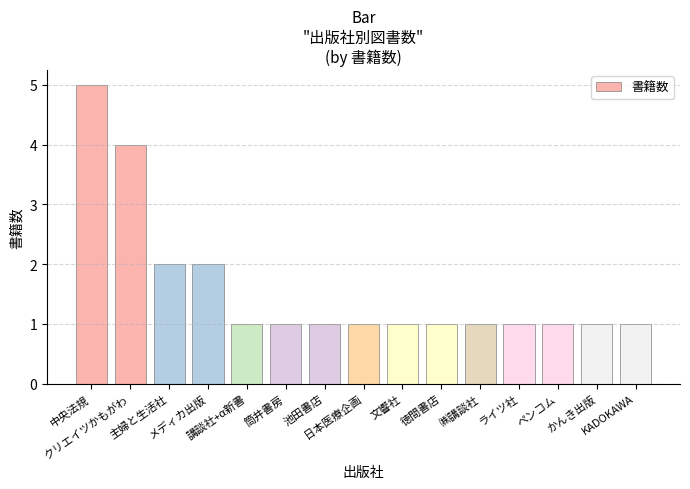

Is it true that the value at 中央法規 is 9?

False